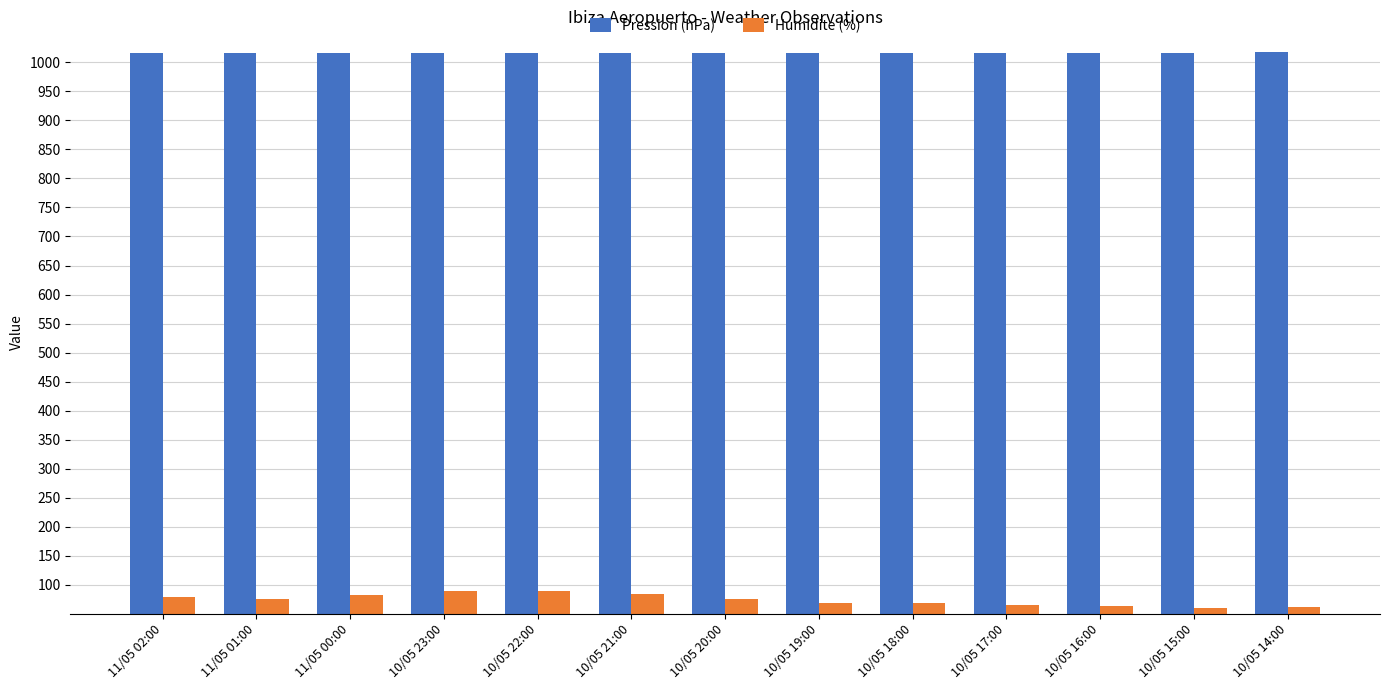

Which series has the largest range (max minus min)?

Humidite (%)